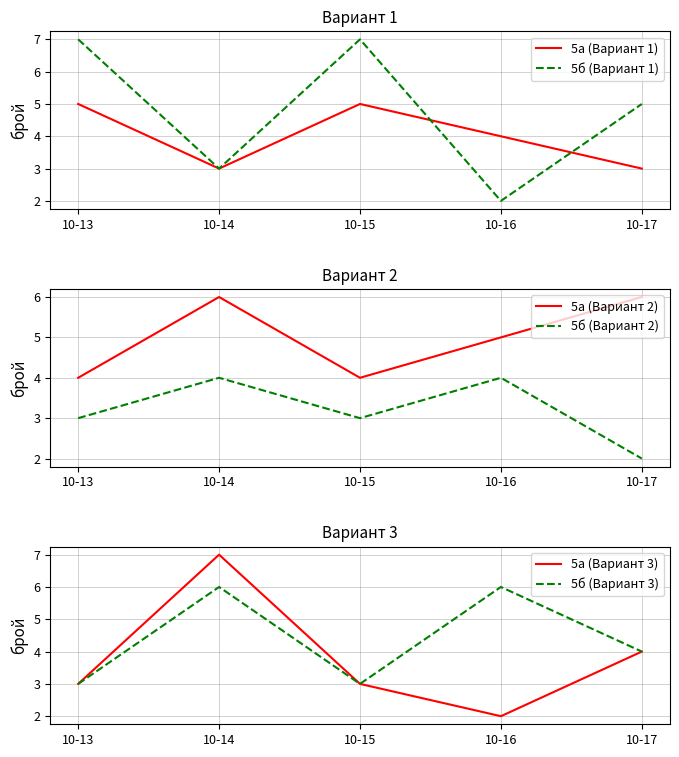

Reading left to right, transcribe all the data shown in this chart.

5а (Вариант 1): 10-13=5	10-14=3	10-15=5	10-16=4	10-17=3
5б (Вариант 1): 10-13=7	10-14=3	10-15=7	10-16=2	10-17=5
5а (Вариант 2): 10-13=4	10-14=6	10-15=4	10-16=5	10-17=6
5б (Вариант 2): 10-13=3	10-14=4	10-15=3	10-16=4	10-17=2
5а (Вариант 3): 10-13=3	10-14=7	10-15=3	10-16=2	10-17=4
5б (Вариант 3): 10-13=3	10-14=6	10-15=3	10-16=6	10-17=4